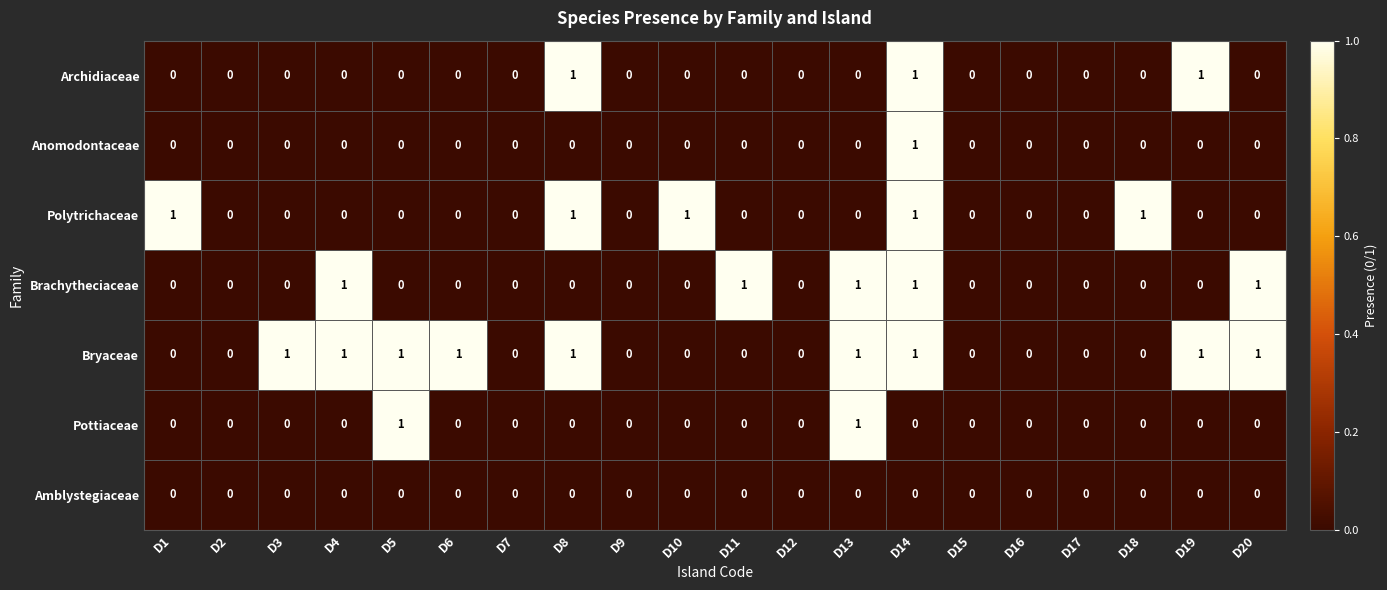

How many positive values does the Brachytheciaceae series have?

5